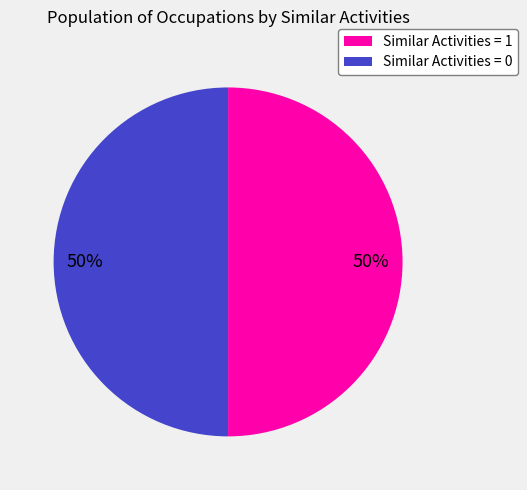

To the nearest percent, what is the average slice percentage?

50%